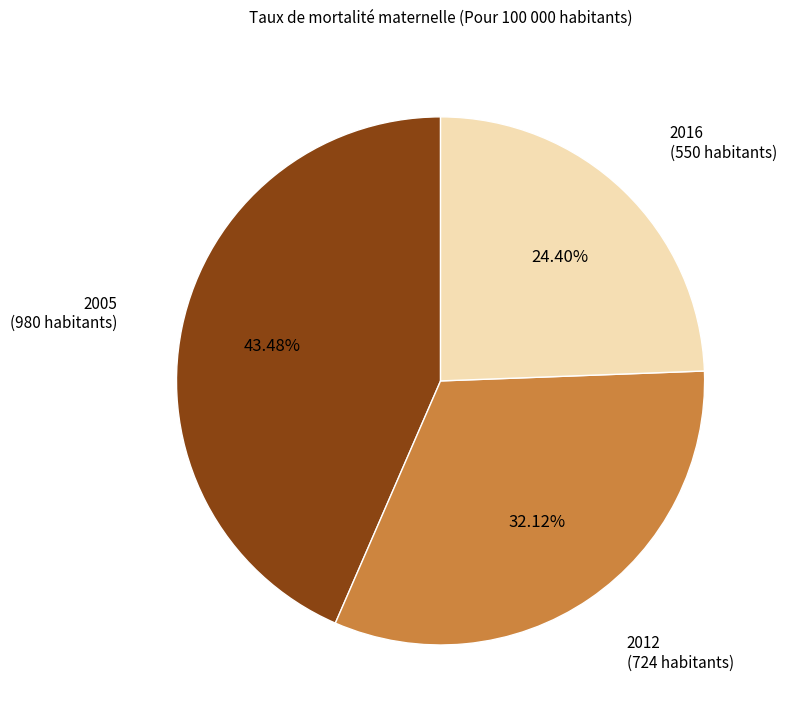

Is there a majority slice in this chart?

No